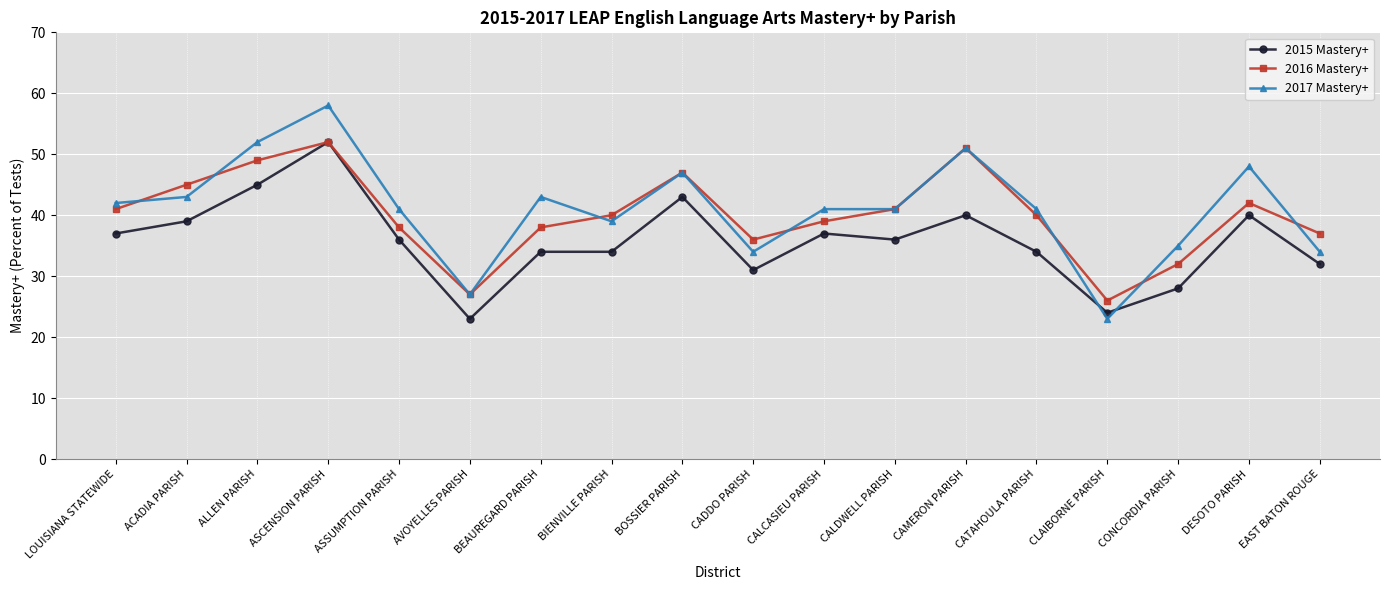

At which category does 2016 Mastery+ reach its first local valley?

AVOYELLES PARISH